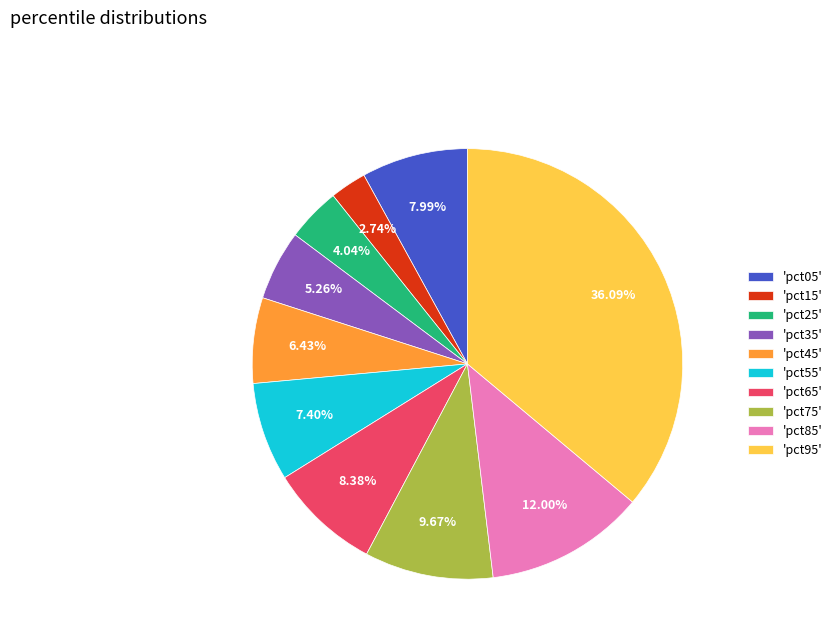

Between 'pct95' and 'pct65', which is larger?

'pct95'